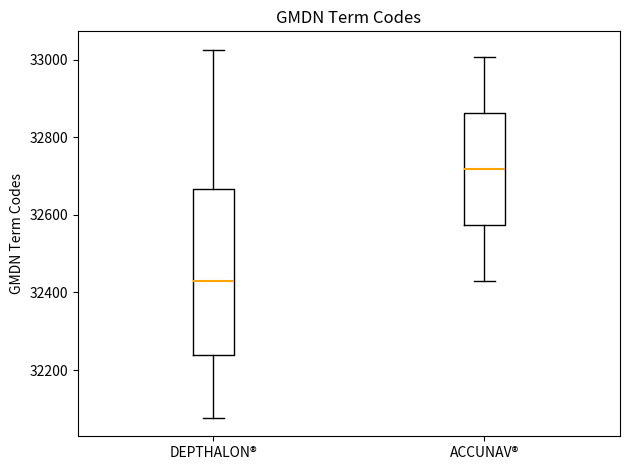

Reading left to right, read every box against the y-axis: the position of its median line, the range the box covers, and the ends of its whiskers. The values are not printed on the chart, so give them approximately, as read against the axis.

DEPTHALON®: median 32440, box 32240 to 32660, whiskers 32080 to 33020
ACCUNAV®: median 32720, box 32580 to 32860, whiskers 32440 to 33000